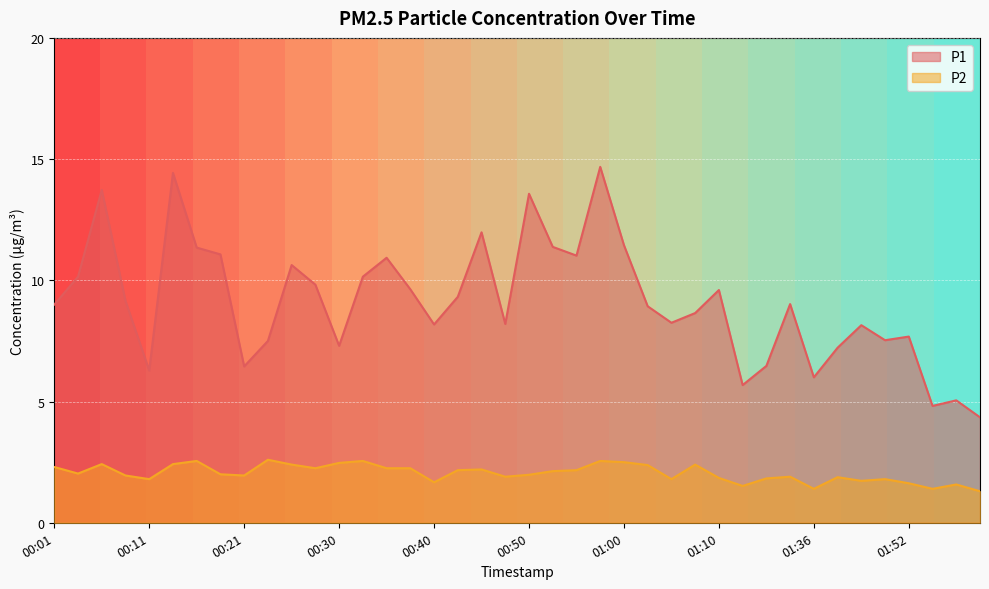

At which label does P2 first exceed 2?

00:01